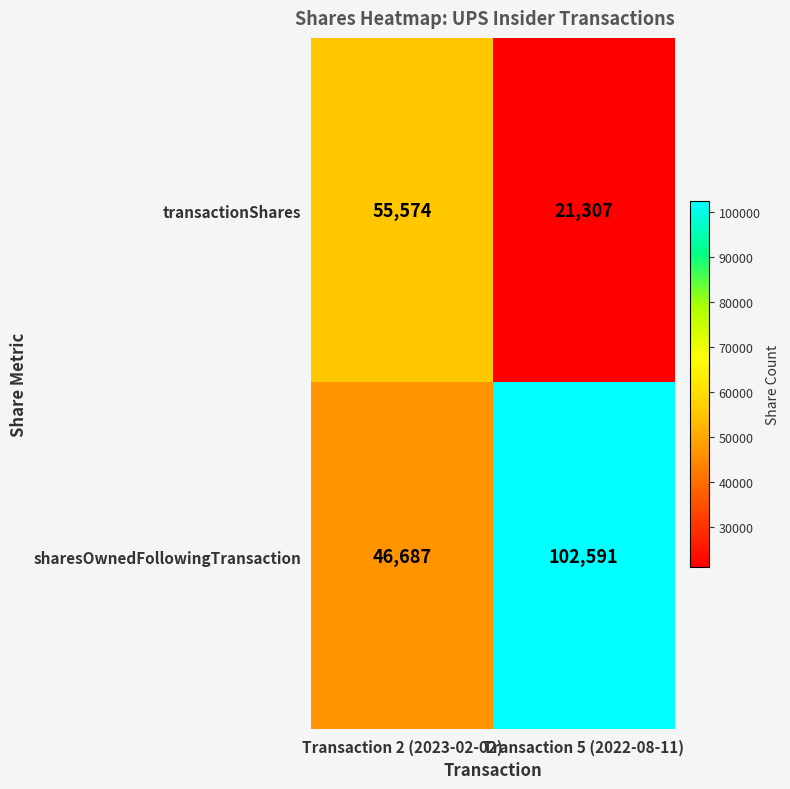

Which series has the largest total across all categories?

sharesOwnedFollowingTransaction